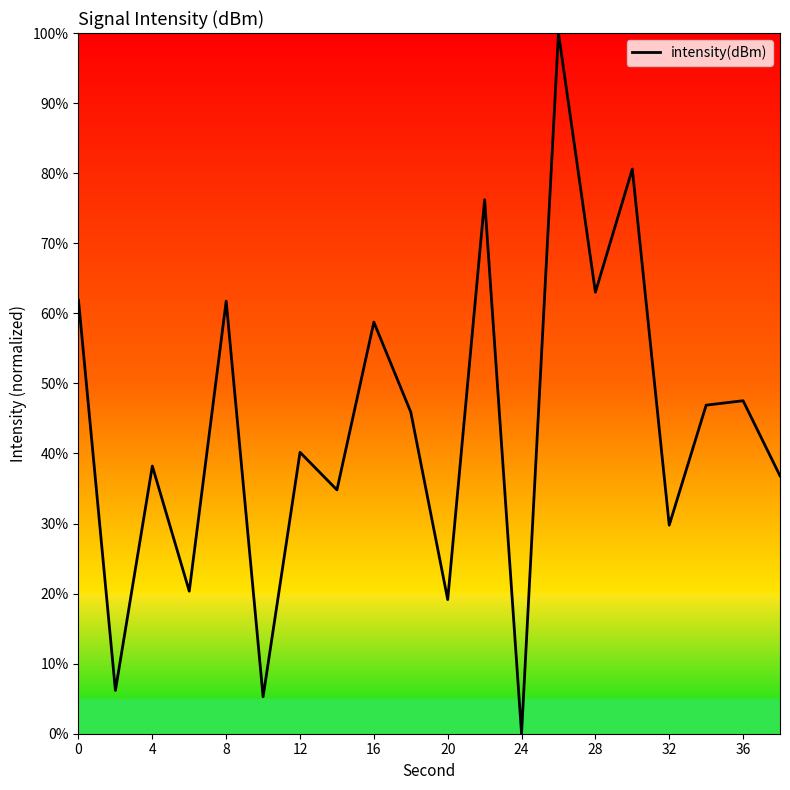

How many interior local peaks (higher than both neighbors) does the data have?

8